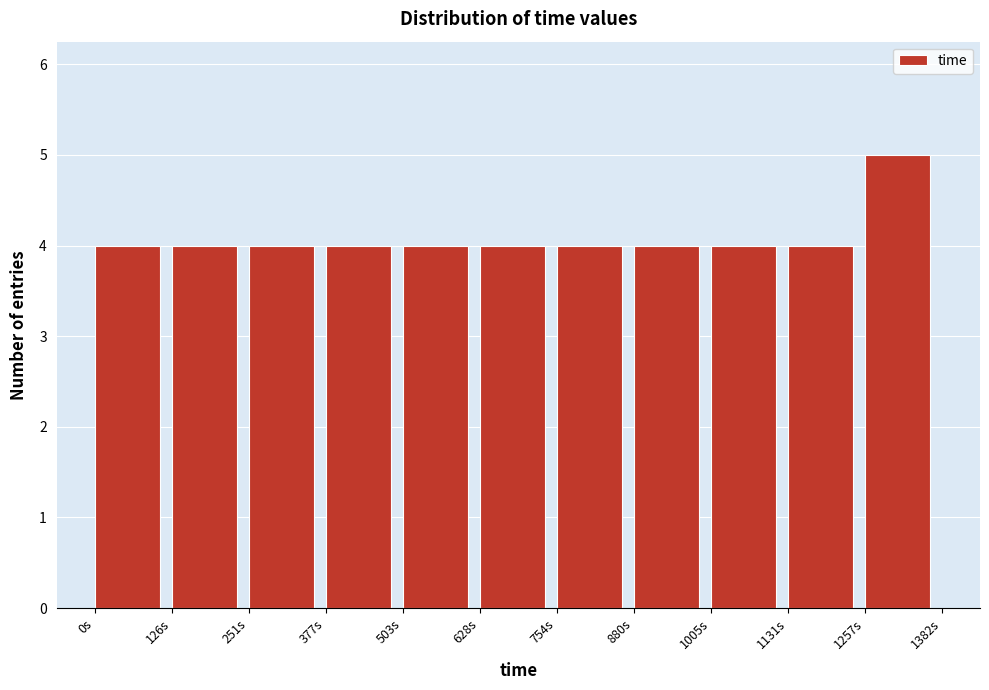

What is the height of the bar covering 880 to 1000 on the x-axis? Neither the bar edges nor the heights are printed on the chart, so give them approximately, as read against the axes.

4